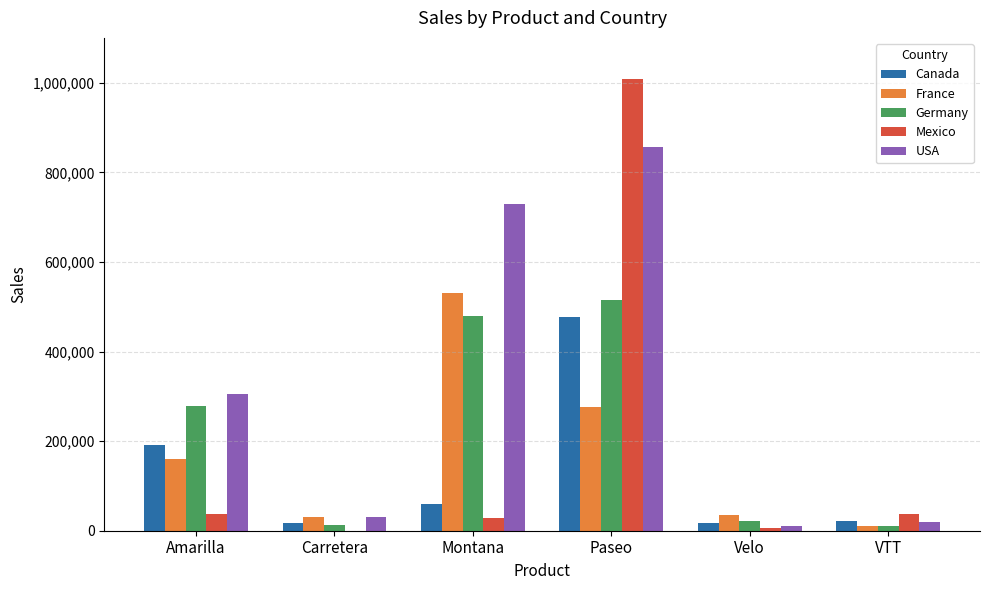

Is the value of France at VTT greater than the value of Canada at Amarilla?

No